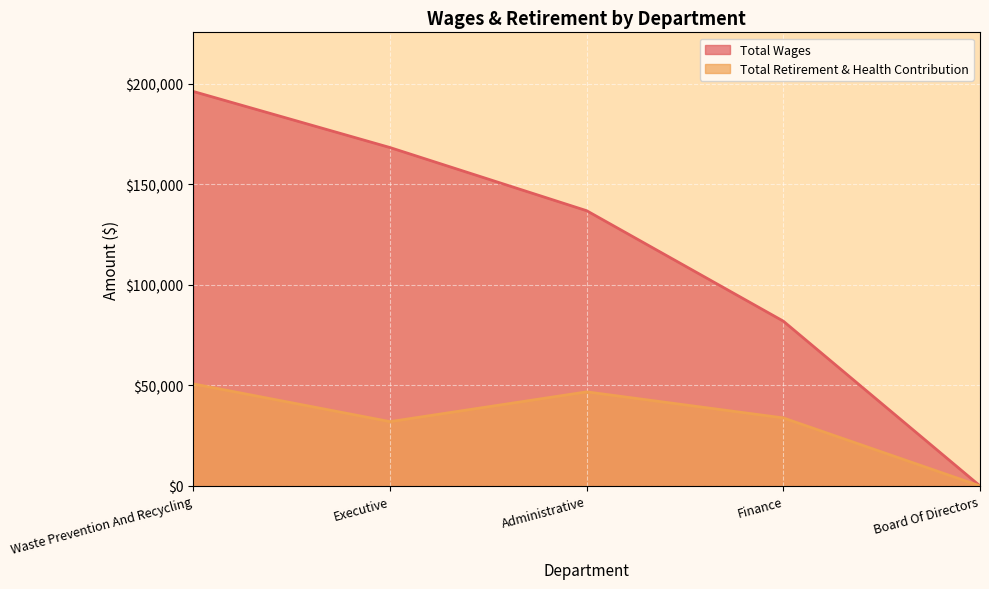

Reading left to right, extract all data points from this chart.

Total Wages: Waste Prevention And Recycling=196137.0	Executive=168261.0	Administrative=136851.0	Finance=81929.0	Board Of Directors=0.0
Total Retirement & Health Contribution: Waste Prevention And Recycling=50721.0	Executive=31969.0	Administrative=46778.0	Finance=33814.9	Board Of Directors=0.0